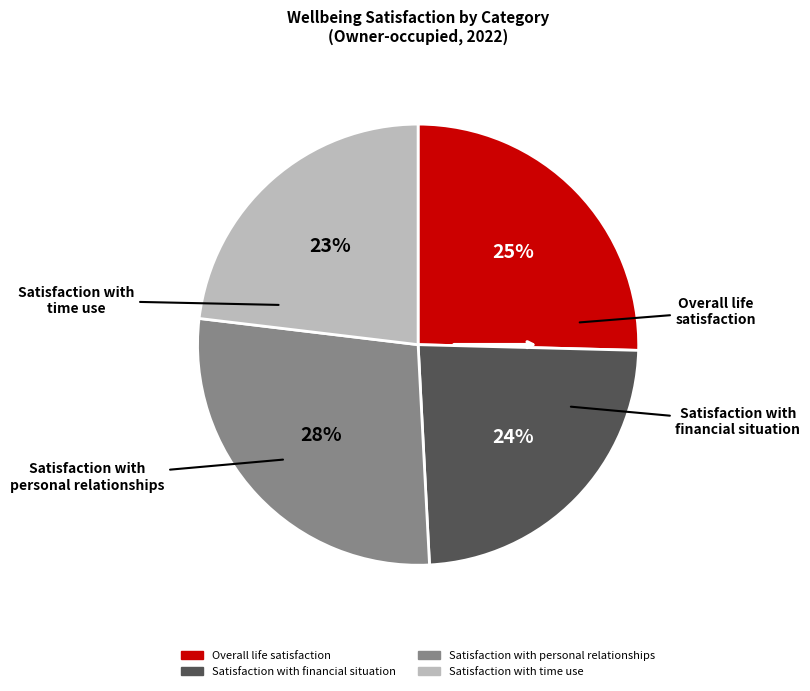

Combined, do Overall life satisfaction and Satisfaction with financial situation account for over 50%?

No